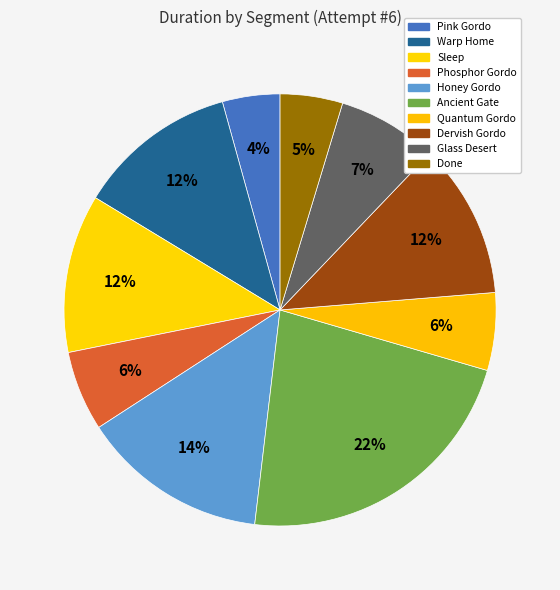

What is the change in value from Phosphor Gordo to Quantum Gordo?

-1781